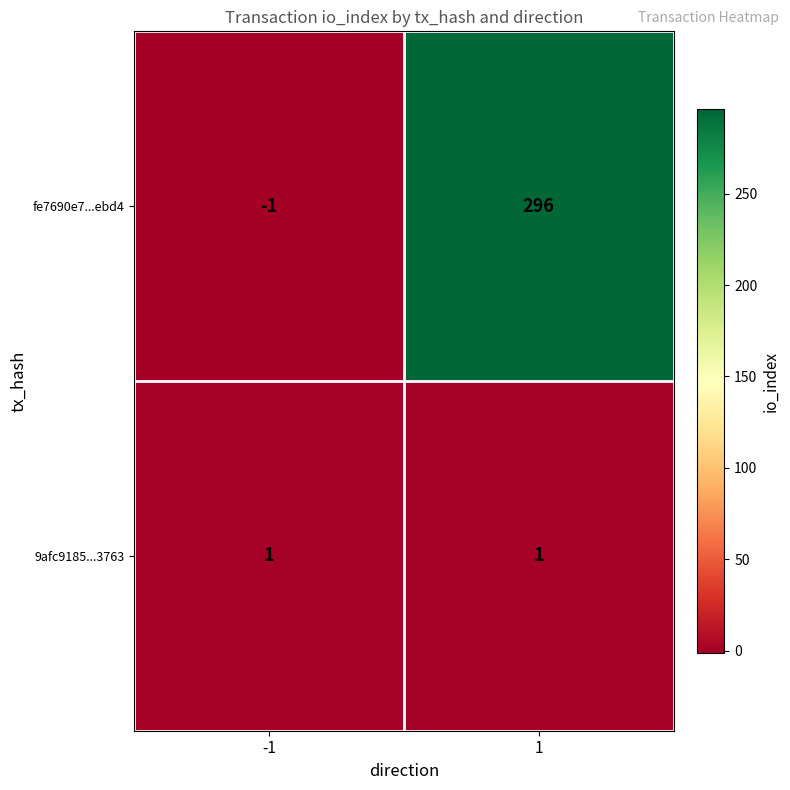

At how many categories does at least one series exceed 277?

1